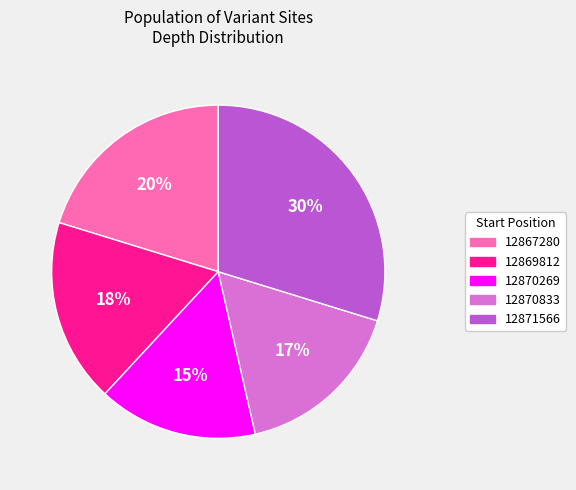

Is the sum of 12871566 and 12869812 greater than half?

No